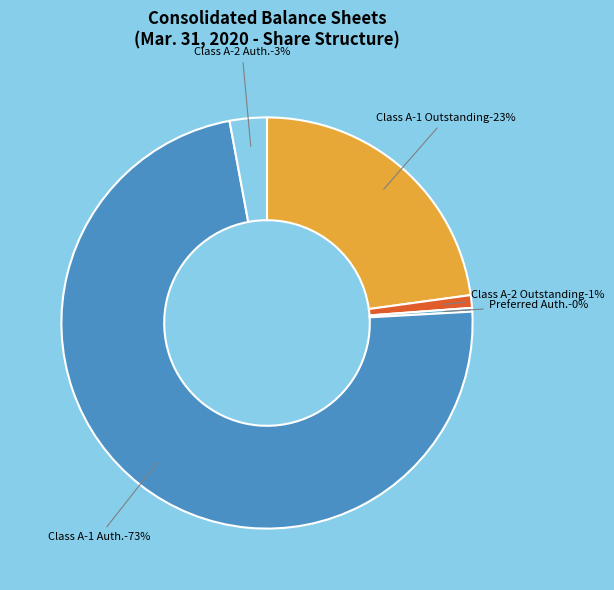

What is the change in value from Class A-1 Common Stock
Shares Outstanding to Class A-1 Common Stock
Authorized?

+171765894